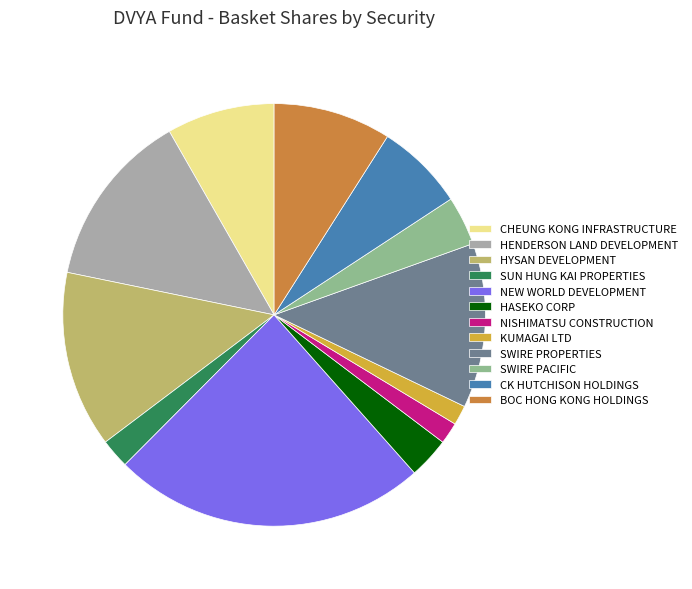

Which has a higher value, SWIRE PACIFIC or NISHIMATSU CONSTRUCTION?

SWIRE PACIFIC